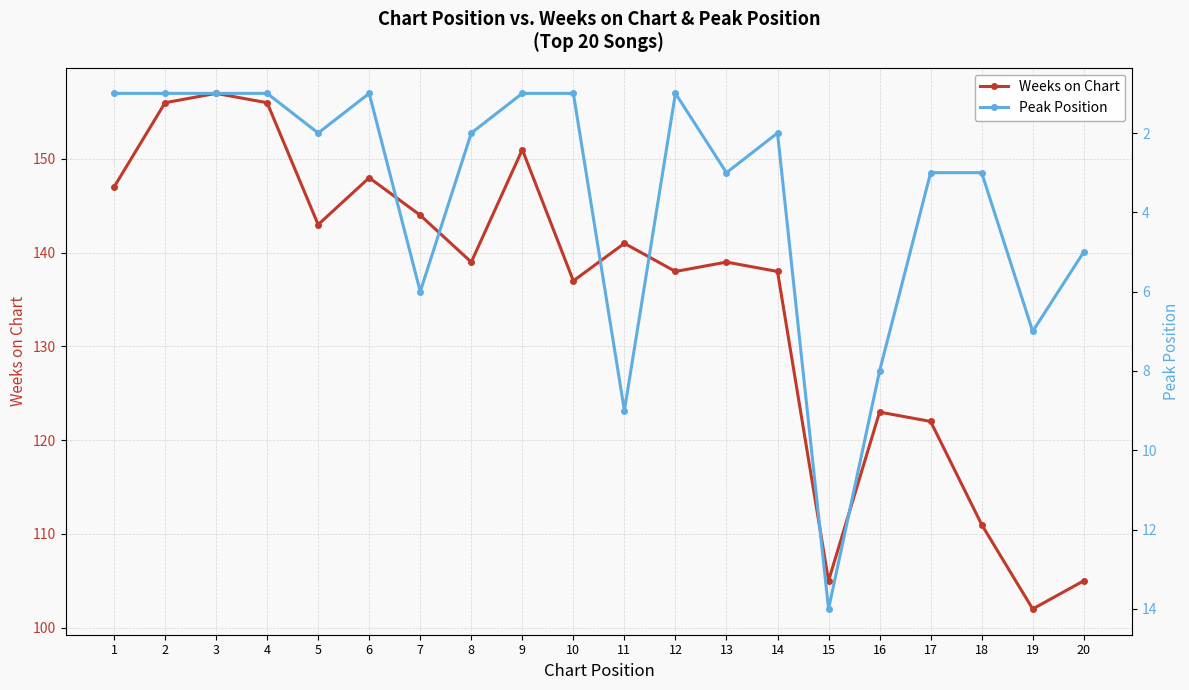

True or false: Peak Position has a value of 9 at 11.

True